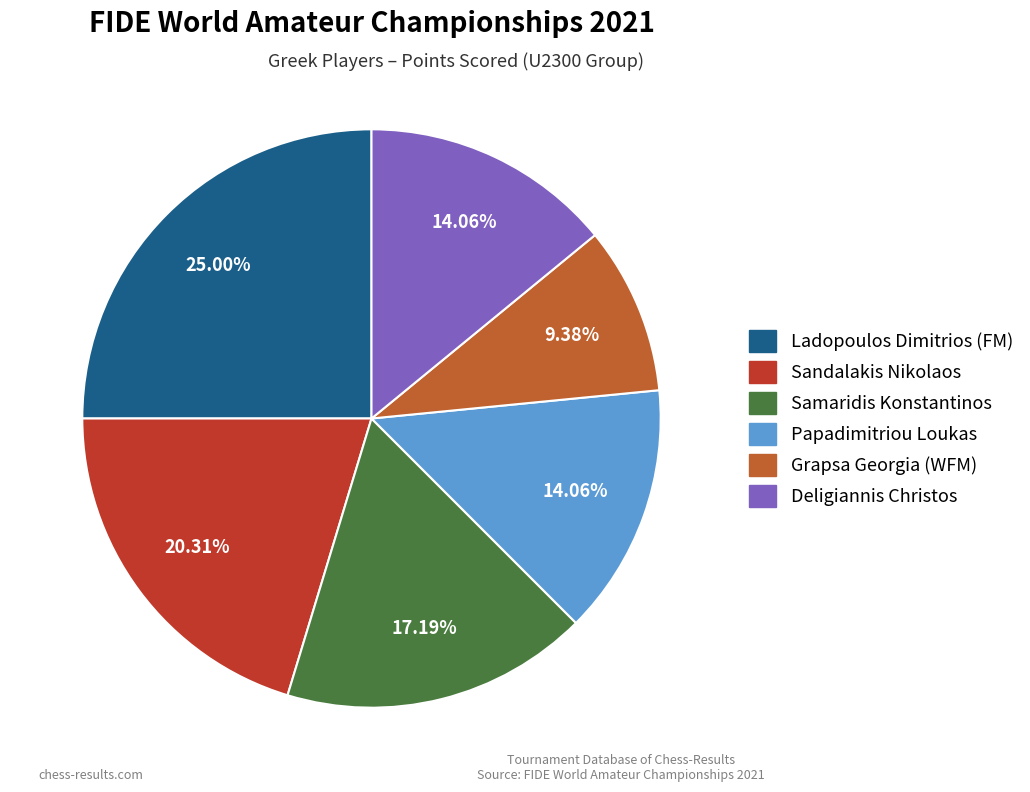

What percentage is the Papadimitriou Loukas slice, to the nearest percent?

14%